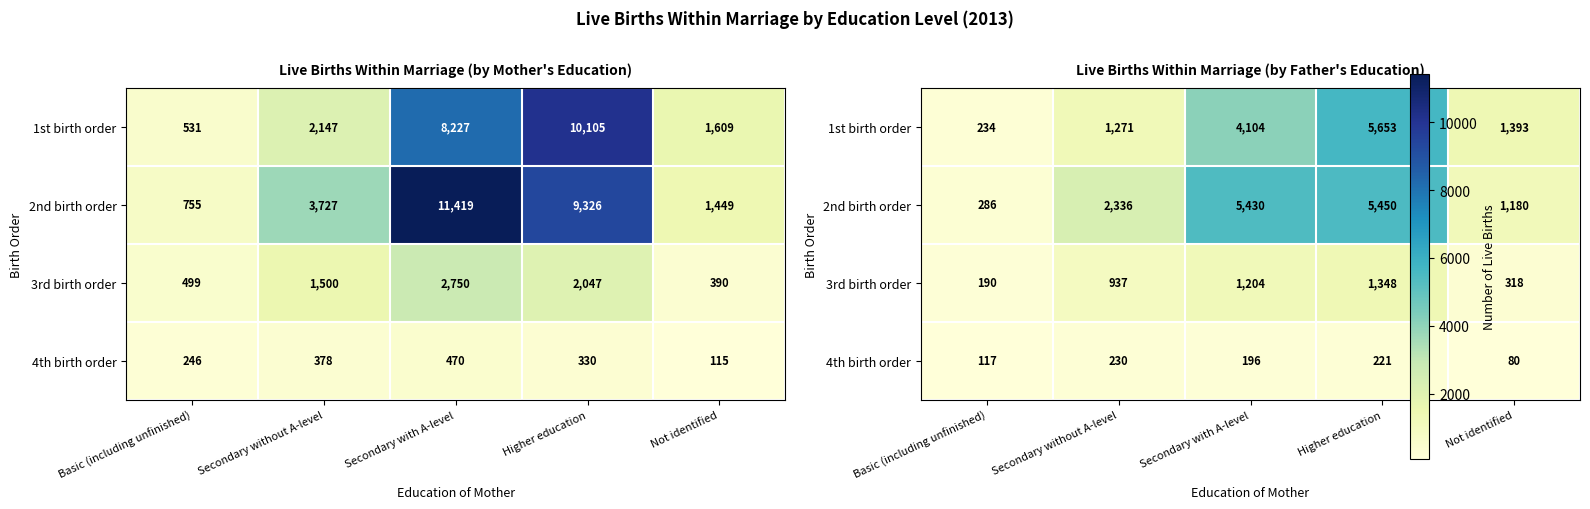

Is it true that 3rd birth order equals 255 at Basic (including unfinished)?

False